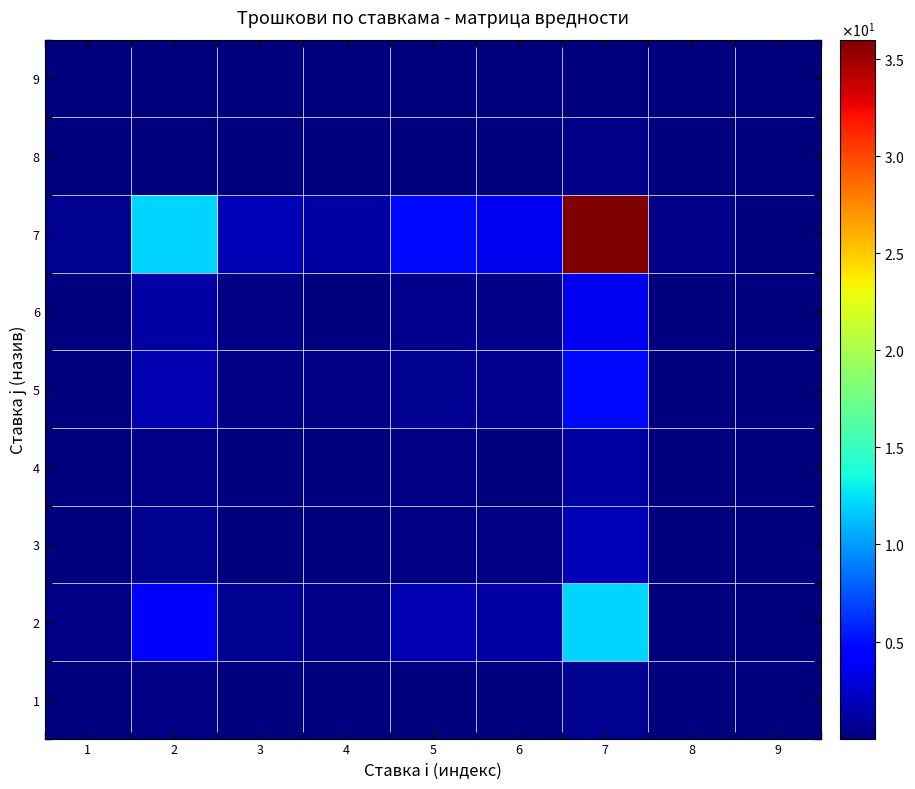

Reading right to left, what are all the values shown in this chart?

1: 9=0.0	8=0.0	7=0.7	6=0.1	5=0.1	4=0.0	3=0.0	2=0.2	1=0.0
2: 9=0.0	8=0.1	7=12.0	6=1.2	5=1.6	4=0.4	3=0.6	2=4.0	1=0.2
3: 9=0.0	8=0.0	7=1.8	6=0.2	5=0.2	4=0.1	3=0.1	2=0.6	1=0.0
4: 9=0.0	8=0.0	7=1.2	6=0.1	5=0.2	4=0.0	3=0.1	2=0.4	1=0.0
5: 9=0.0	8=0.0	7=4.8	6=0.5	5=0.6	4=0.2	3=0.2	2=1.6	1=0.1
6: 9=0.0	8=0.0	7=3.6	6=0.4	5=0.5	4=0.1	3=0.2	2=1.2	1=0.1
7: 9=0.1	8=0.3	7=36.0	6=3.6	5=4.8	4=1.2	3=1.8	2=12.0	1=0.7
8: 9=0.0	8=0.0	7=0.3	6=0.0	5=0.0	4=0.0	3=0.0	2=0.1	1=0.0
9: 9=0.0	8=0.0	7=0.1	6=0.0	5=0.0	4=0.0	3=0.0	2=0.0	1=0.0